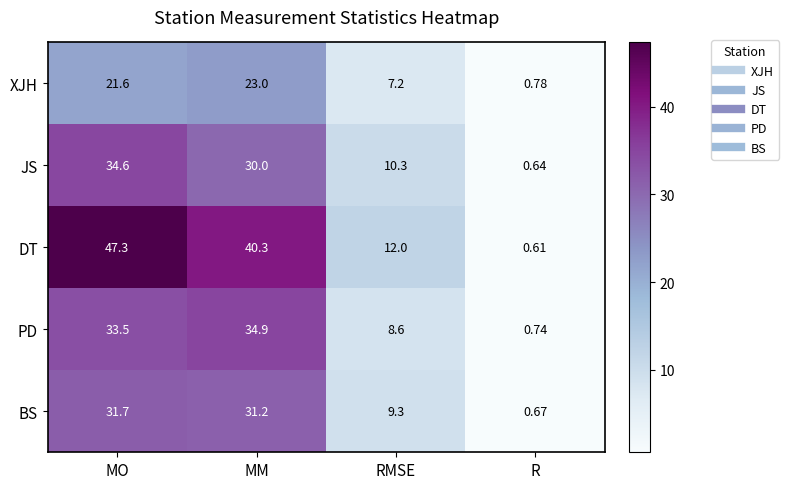

Which category has the lowest value in the PD series?

R